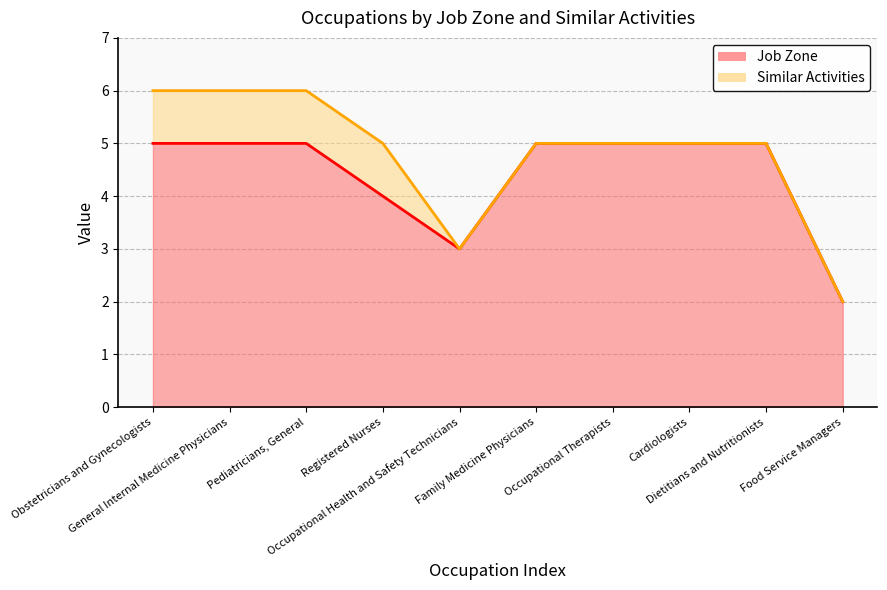

What is the difference between the maximum and minimum values?

3